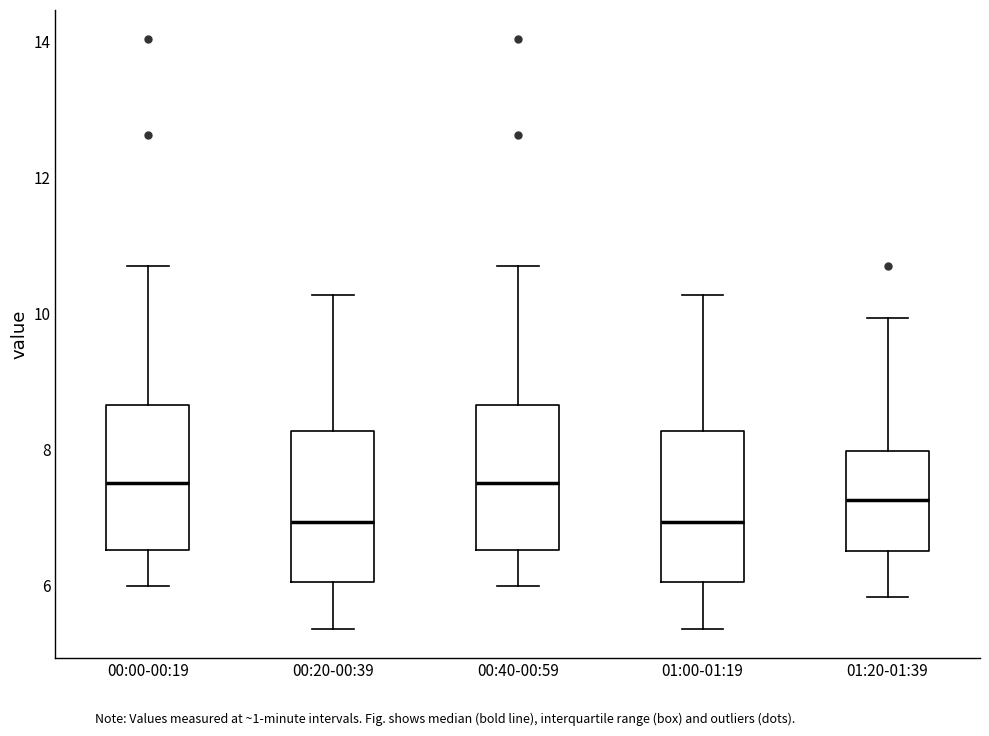

Where is the lower edge of the box for 01:20-01:39 on the y-axis? The values are not printed on the chart, so give them approximately, as read against the axis.

6.6